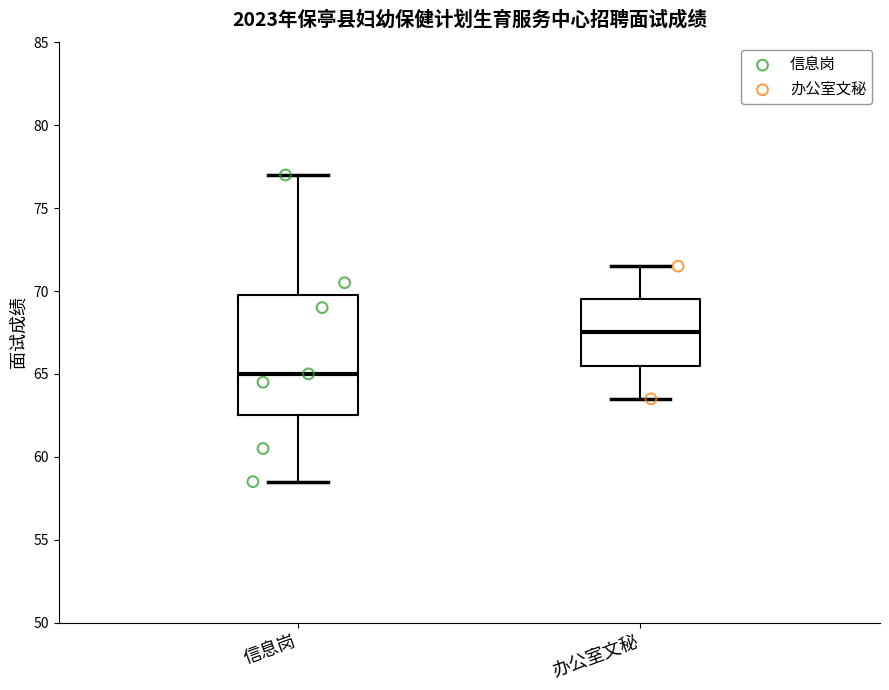

Which box's median line is the lowest?

信息岗